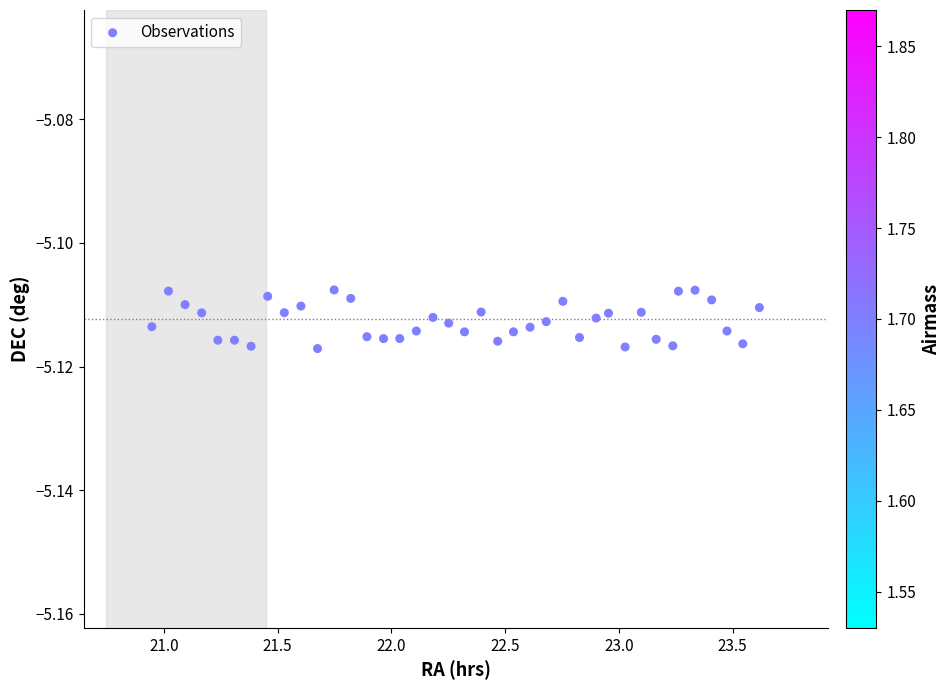

What is the range of X values (max minus min)?

2.7